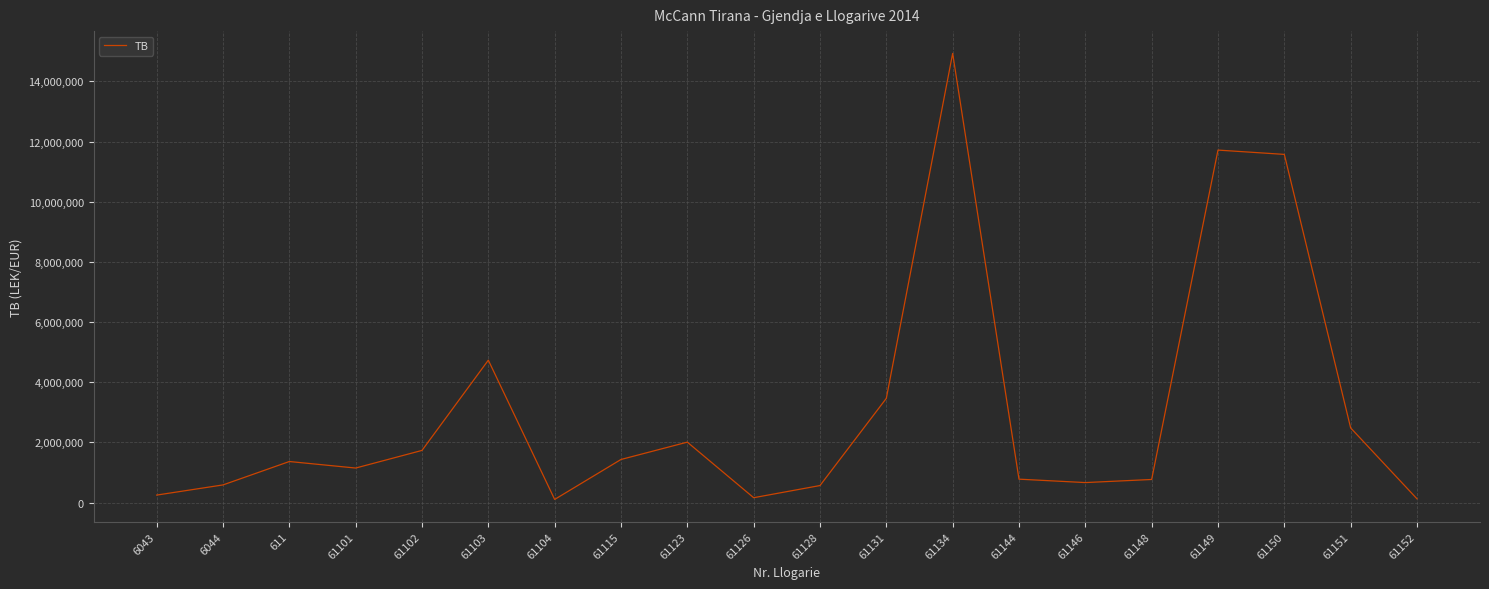

Approximately how many times larger is the value at 61151 compared to 61148?

3.2